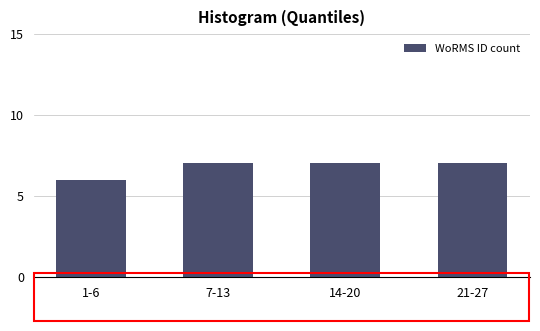

Reading right to left, extract all data points from this chart.

7	7	7	6